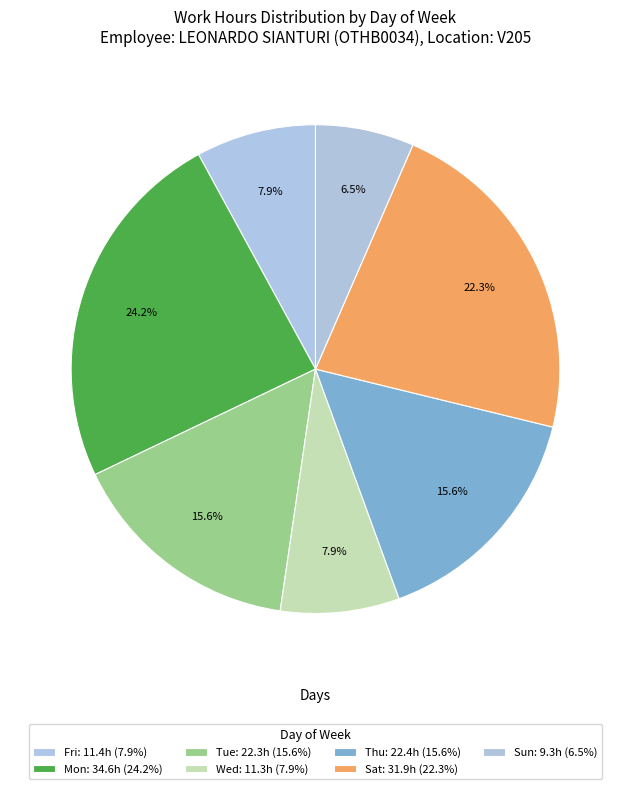

Rank the categories by value from highest to lowest.

Mon, Sat, Thu, Tue, Fri, Wed, Sun